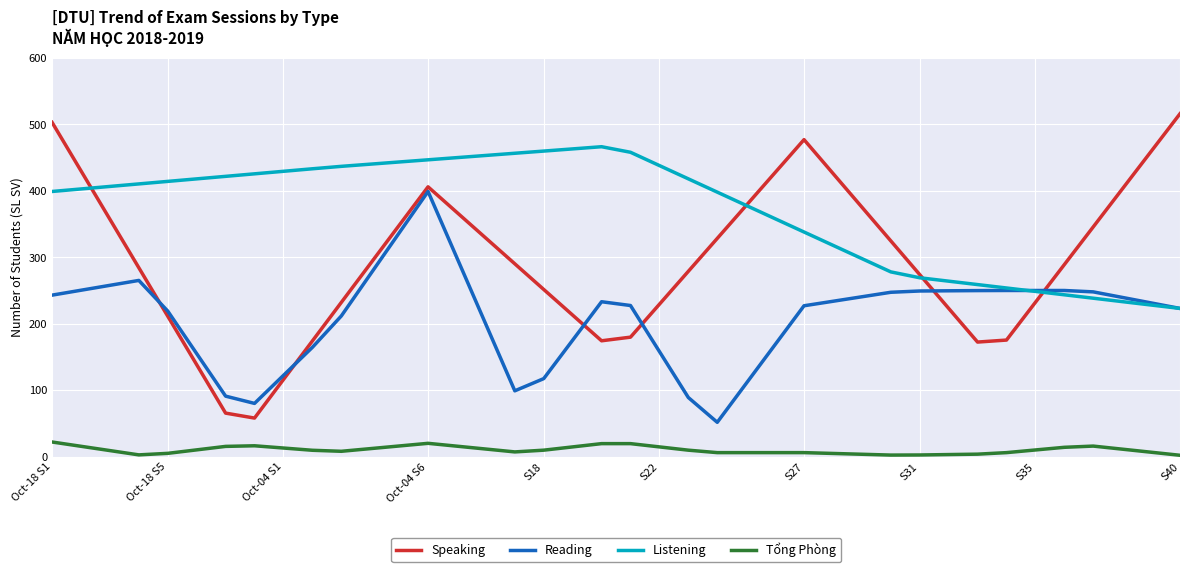

True or false: Listening and Tổng Phòng intersect in this chart.

False